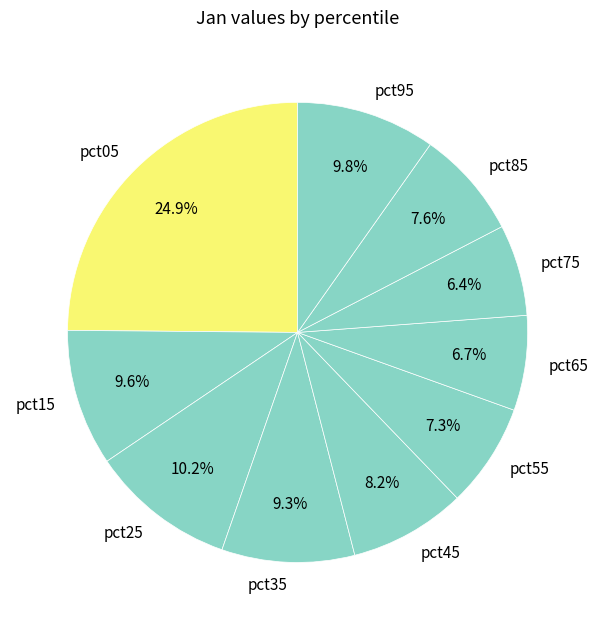

To the nearest percent, what portion does pct35 represent?

9%